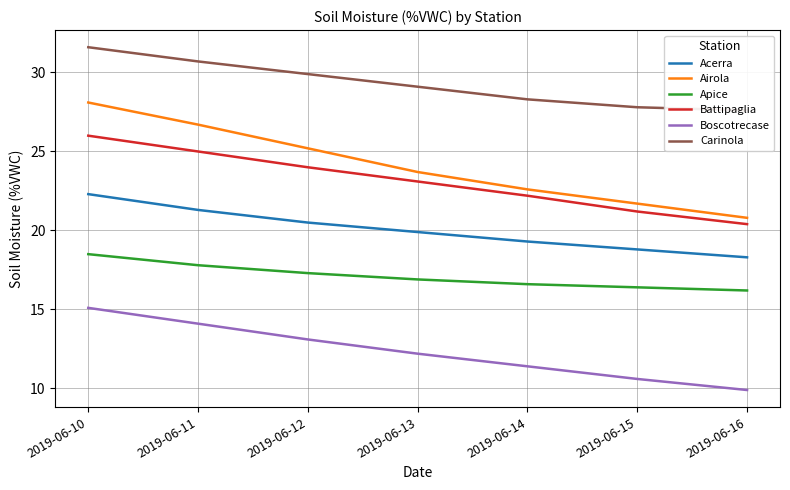

At 2019-06-10, list the series in order from largest to smallest.

Carinola, Airola, Battipaglia, Acerra, Apice, Boscotrecase